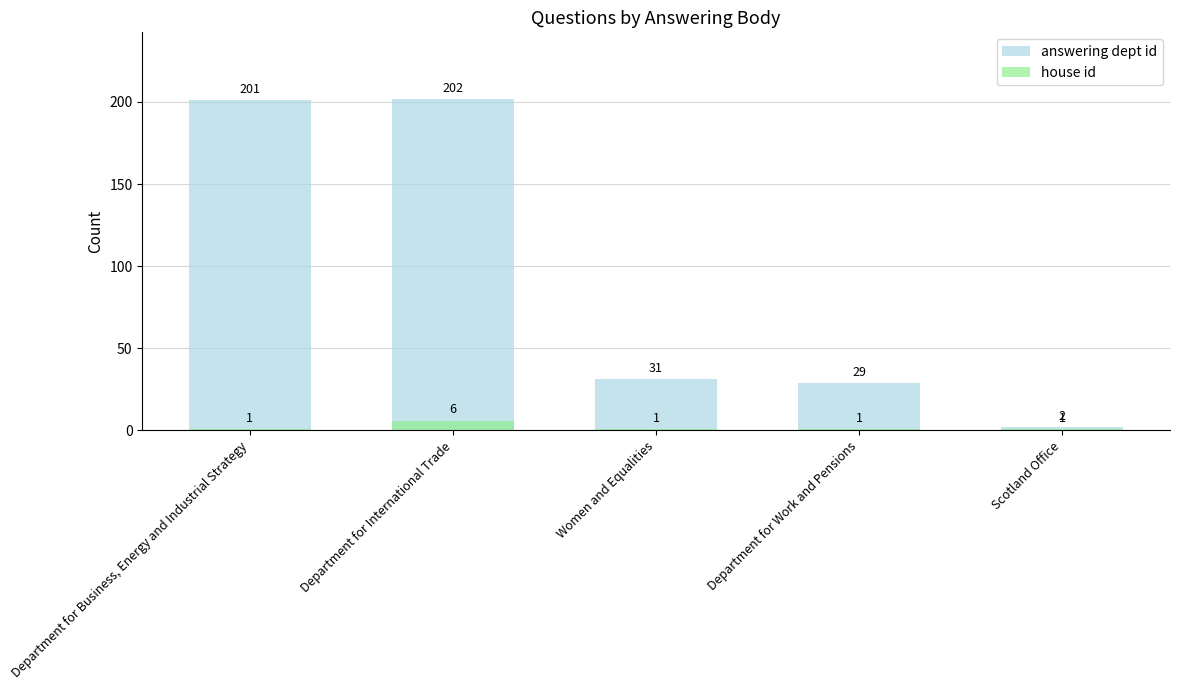

At which category does the chart reach its peak across all series?

Department for International Trade